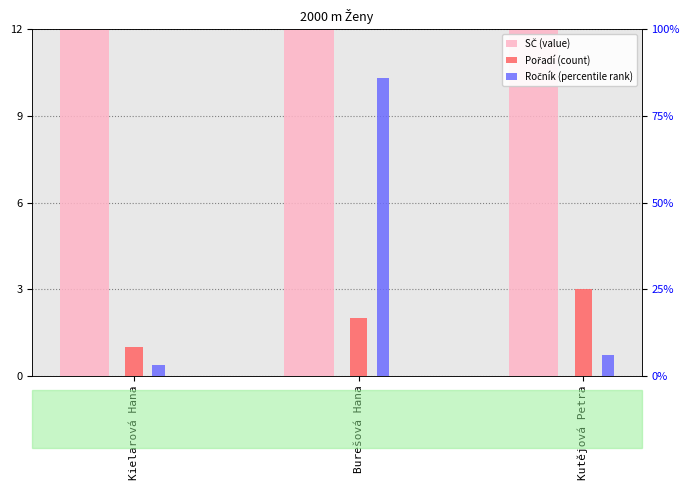

Which category has the highest value in the Ročník (percentile rank) series?

Burešová Hana